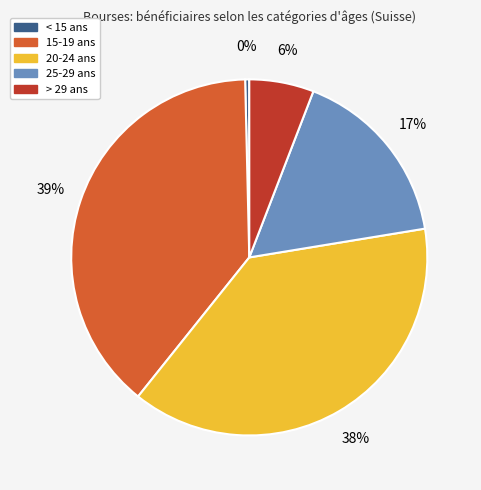

Do 20-24 ans and 25-29 ans together represent more than half of the pie?

Yes